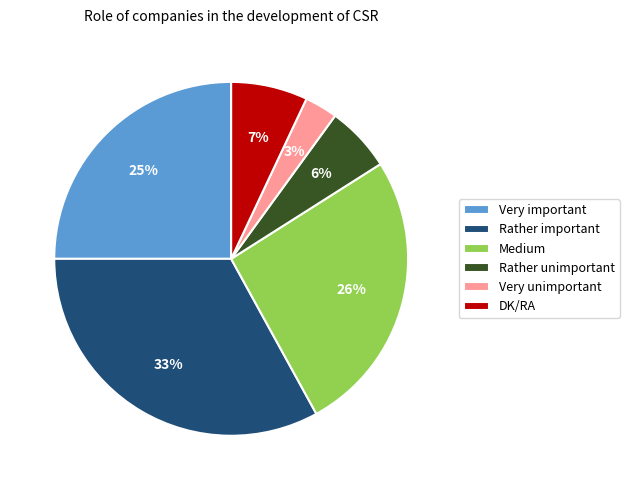

The DK/RA slice represents 20% of the pie. True or false?

False